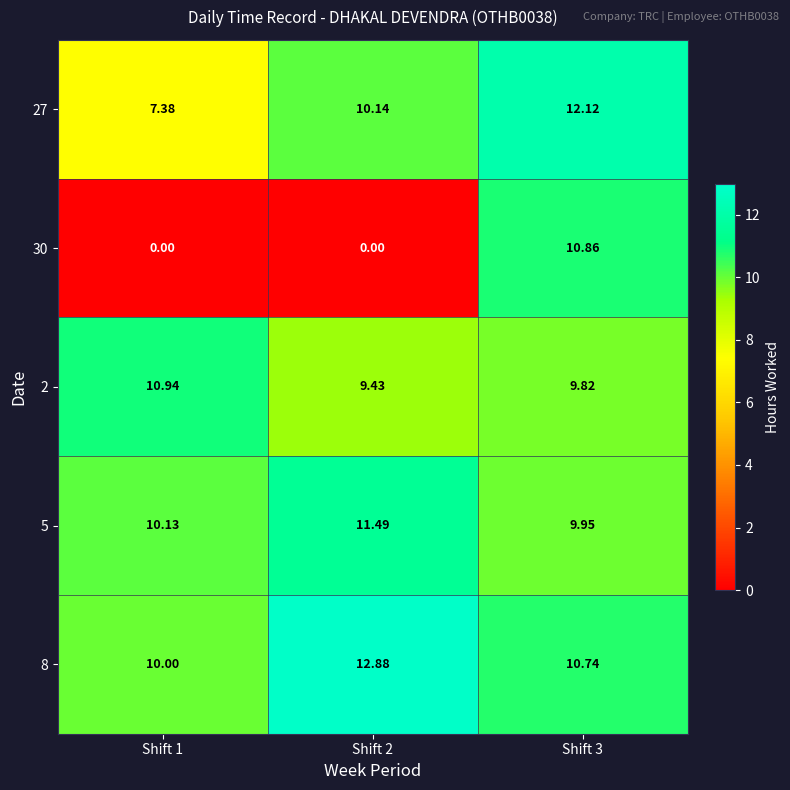

What is the total value across all series at Shift 2?

43.9